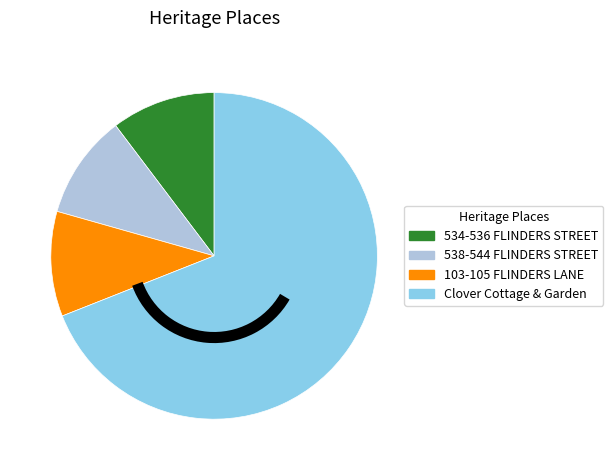

How many segments does this pie chart have?

4